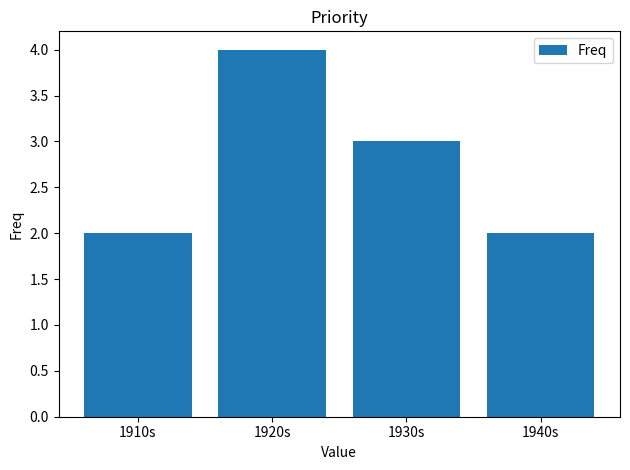

Reading left to right, what are all the values shown in this chart?

1910s=2	1920s=4	1930s=3	1940s=2